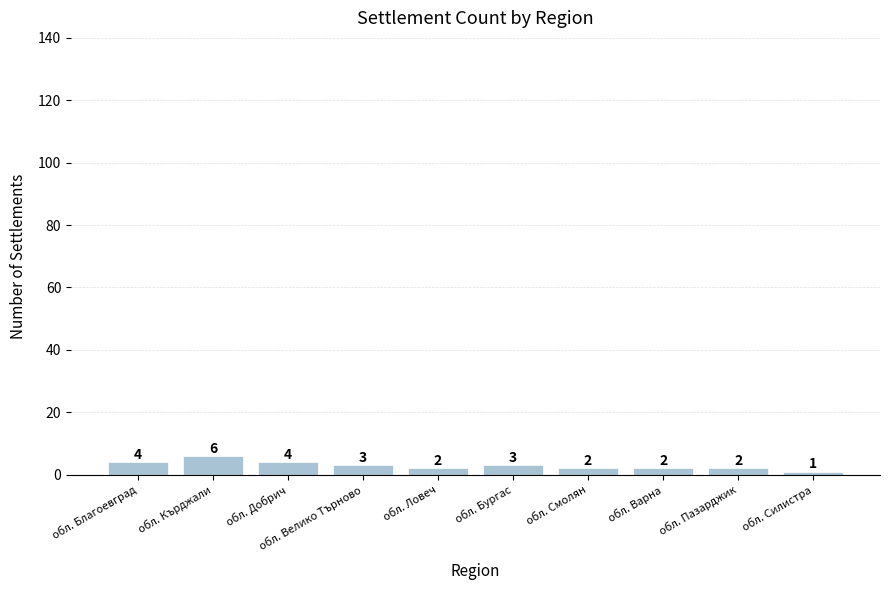

What is the sum of the values at обл. Смолян and обл. Варна?

4